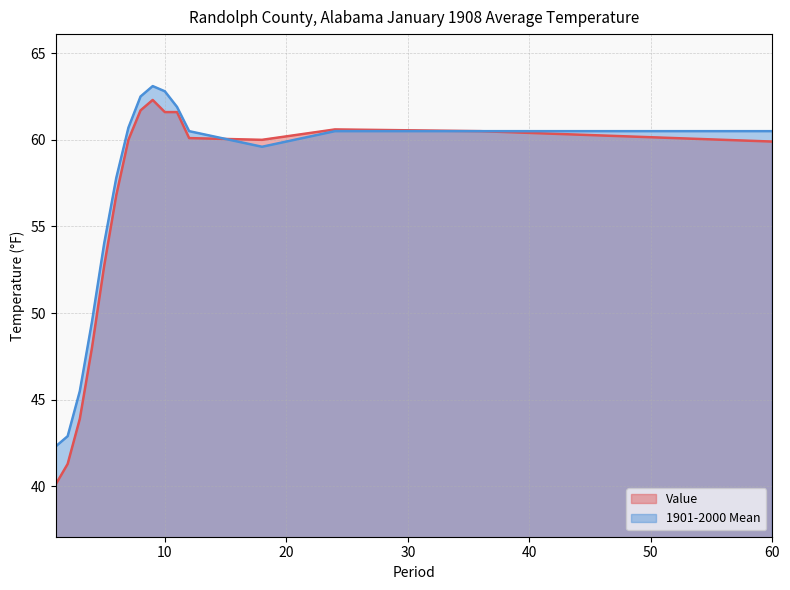

What is the average value of the Value series?

56.0